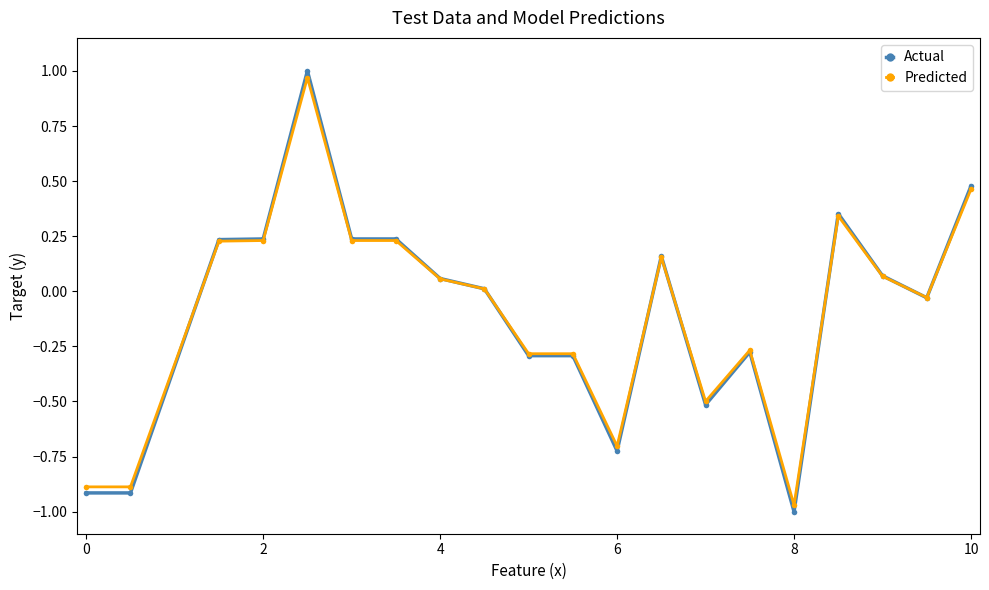

Is this an area chart (filled region under the line)?

No